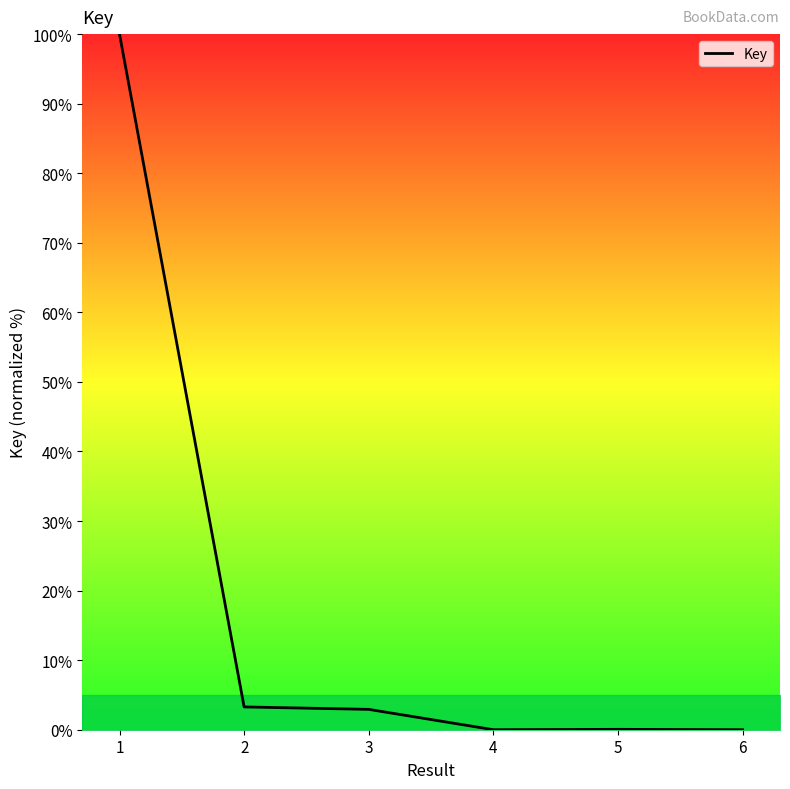

What is the greatest value displayed?

100.0